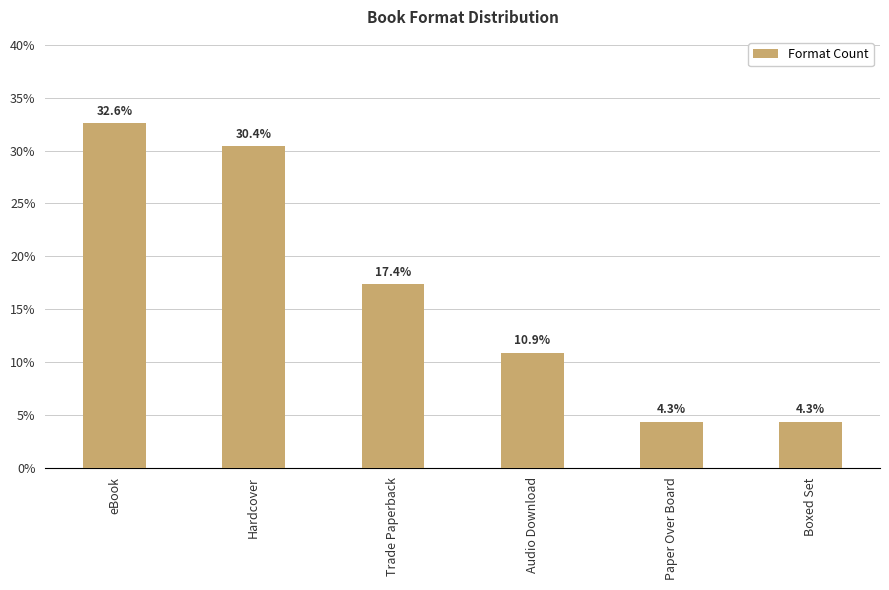

How many bars are there in total?

6